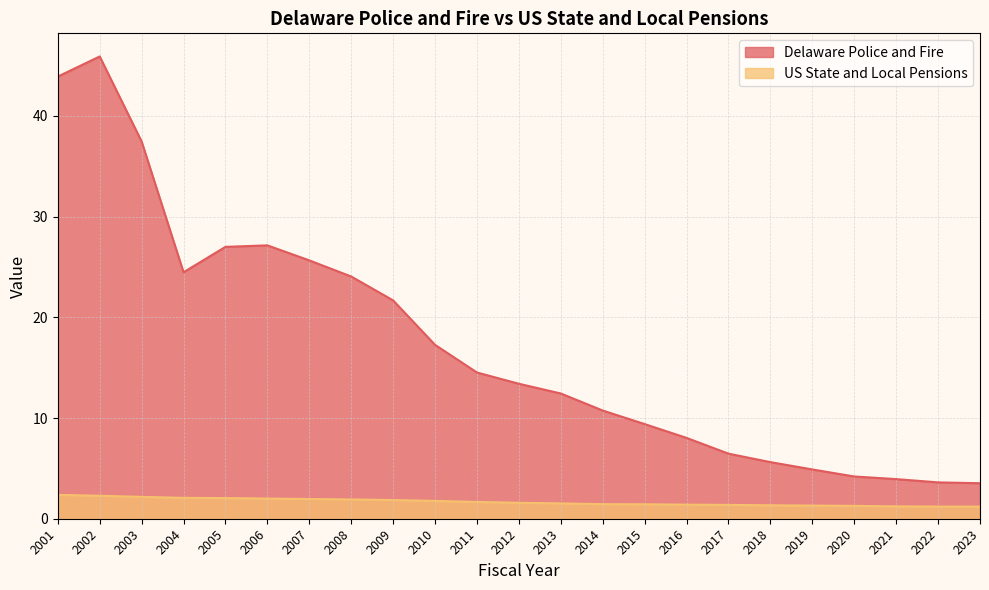

What are all the series names shown in the legend?

Delaware Police and Fire, US State and Local Pensions